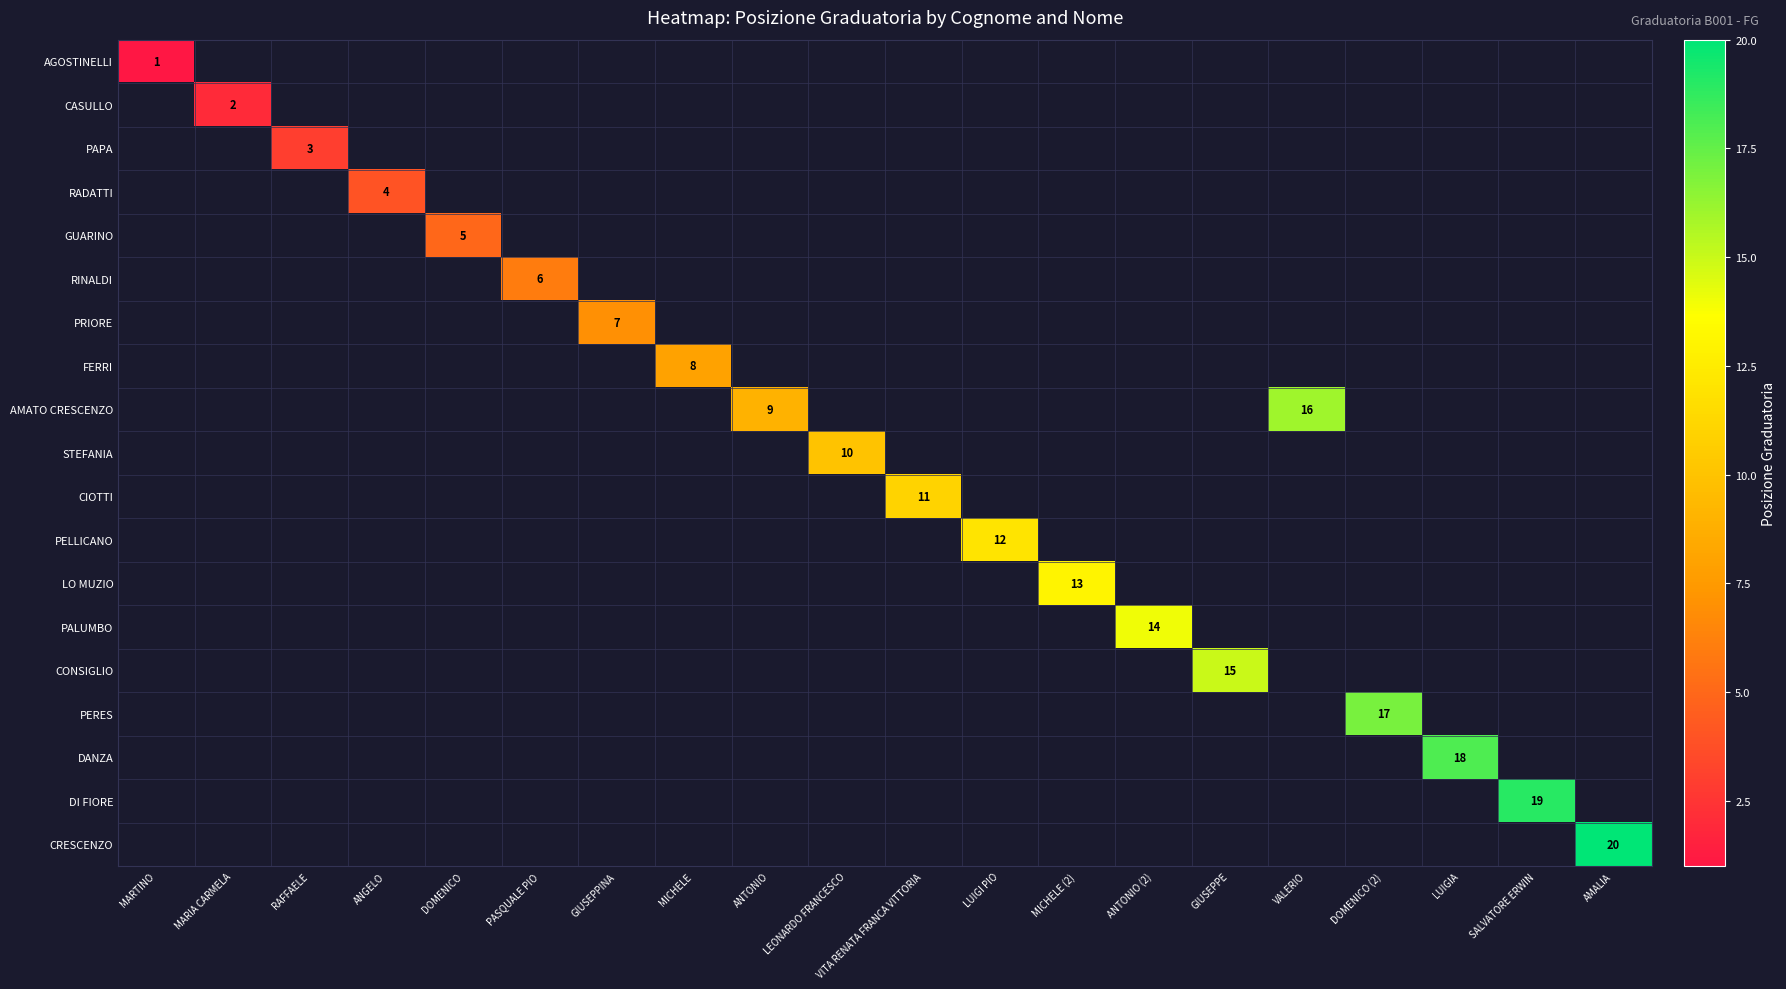

How many distinct data groups are displayed?

19